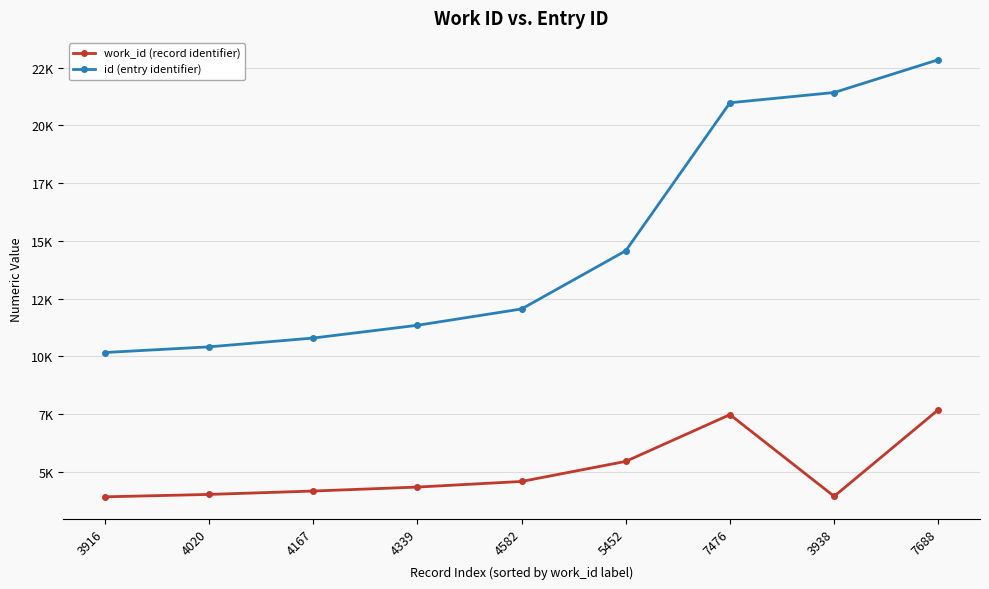

What are all the series names shown in the legend?

work_id (record identifier), id (entry identifier)